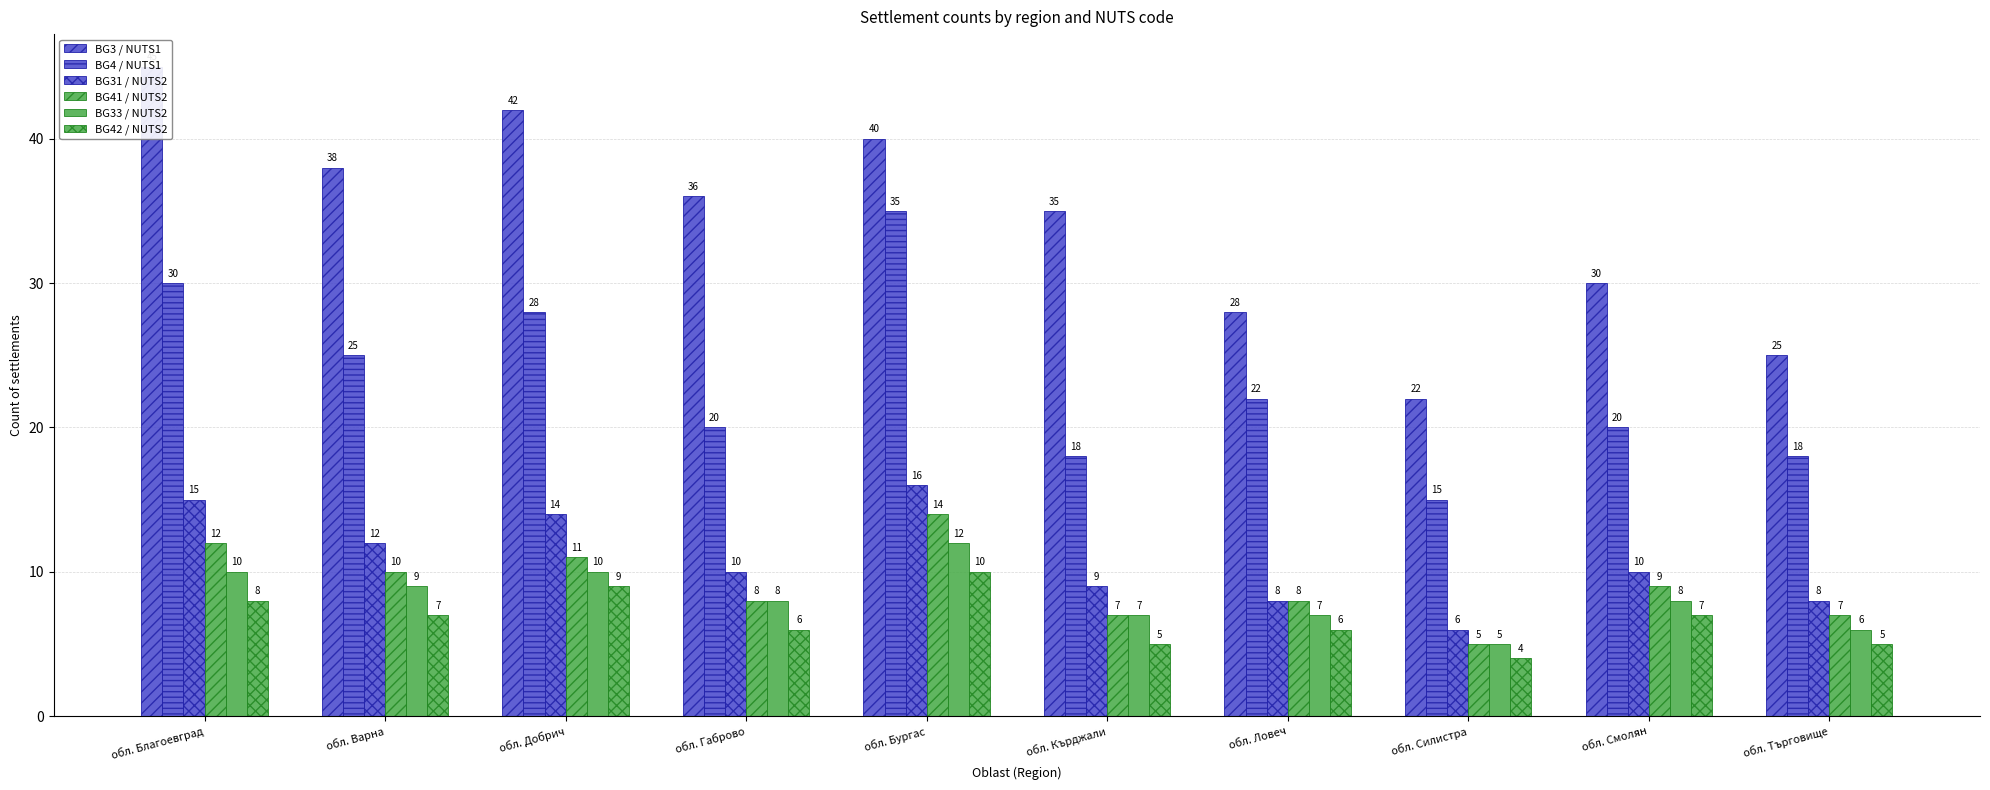

The BG4 / NUTS1 series shows 20 at обл. Смолян. True or false?

True